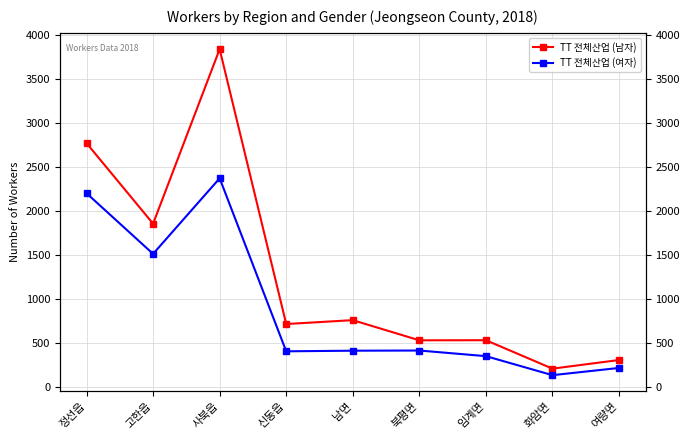

The value of TT 전체산업 (여자) at 화암면 is 135. True or false?

True